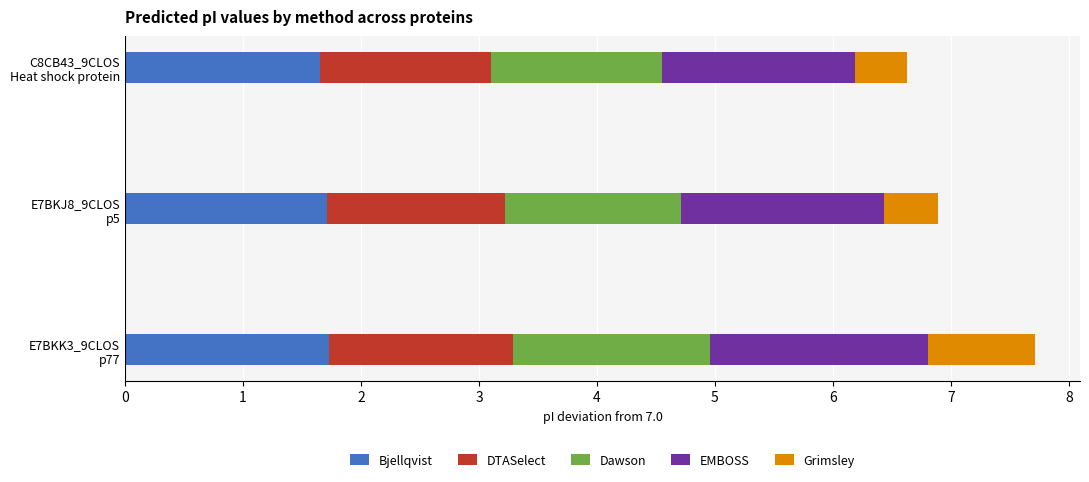

At which label does Grimsley reach its minimum?

C8CB43_9CLOS
Heat shock protein